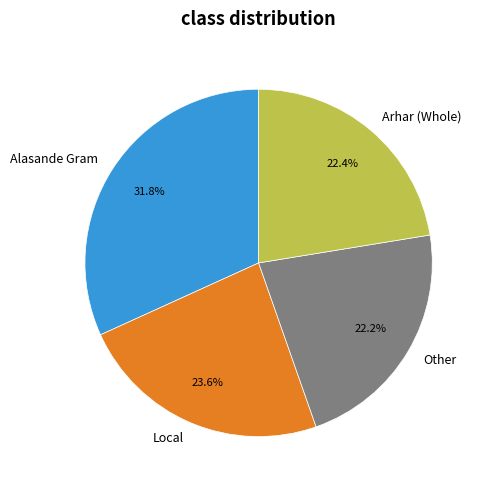

What percentage do Other and Arhar (Whole) together represent?

44.6%